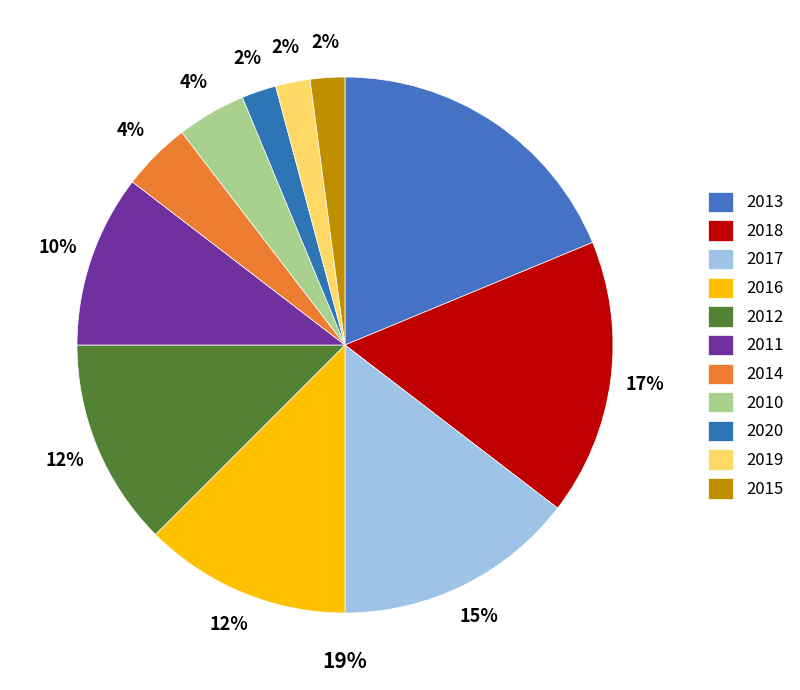

Which slice is the smallest?

2015